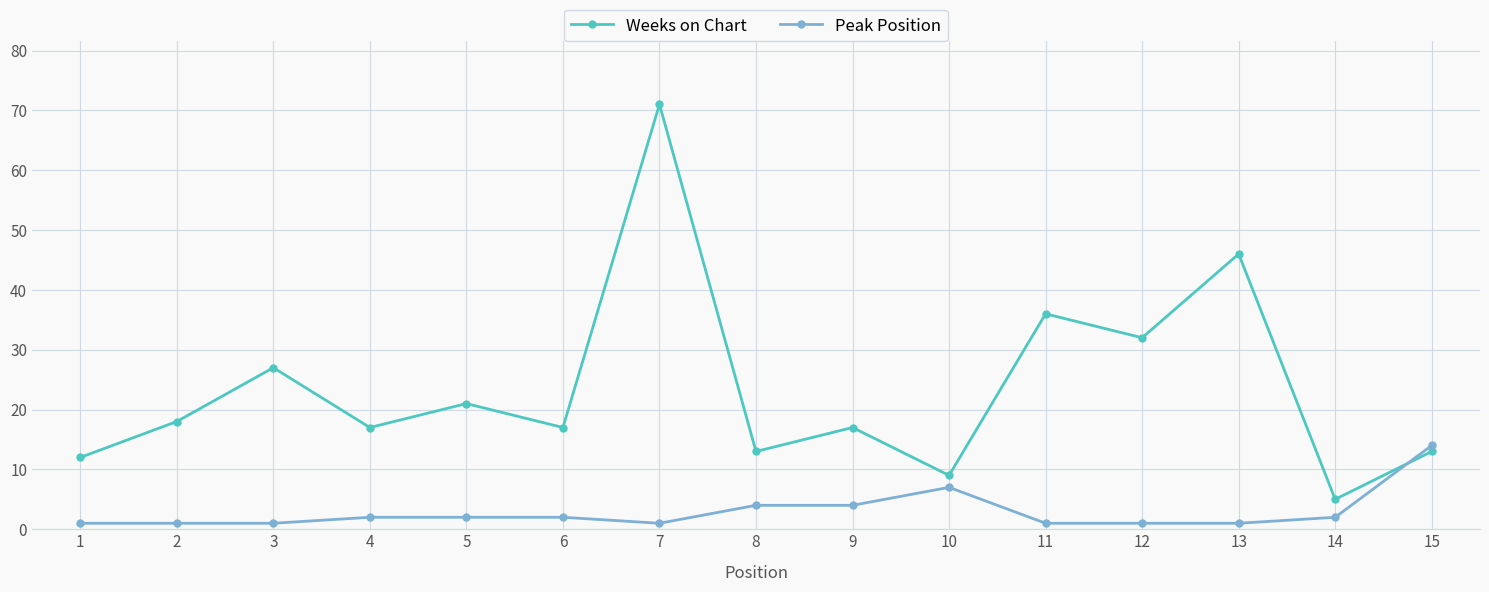

How many values in the Peak Position series are below 2?

7